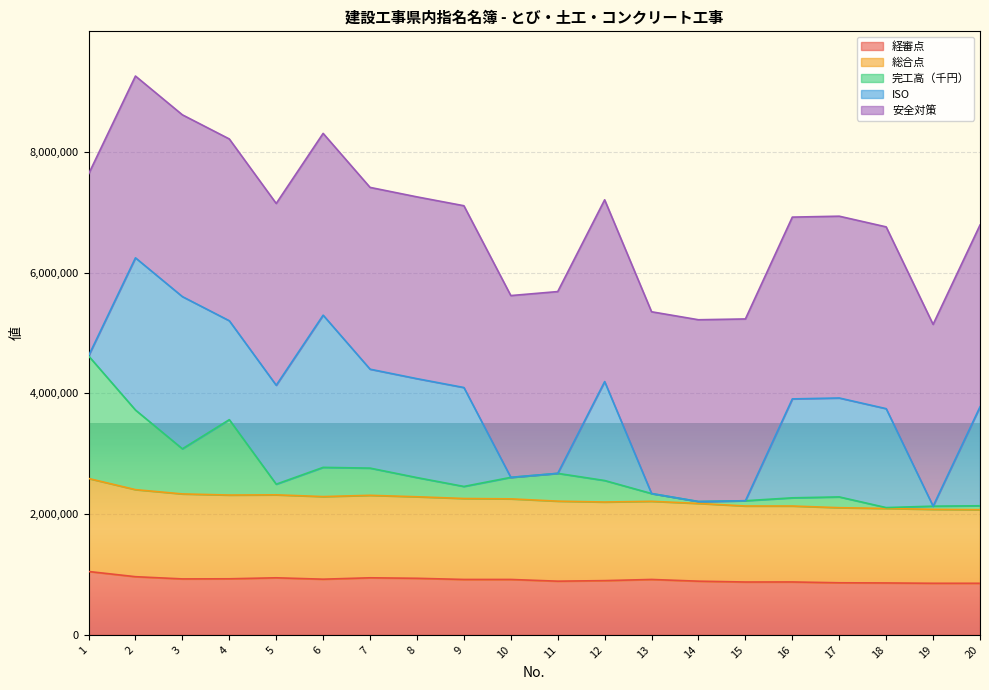

What is the lowest value of the 経審点 series?

854672.5